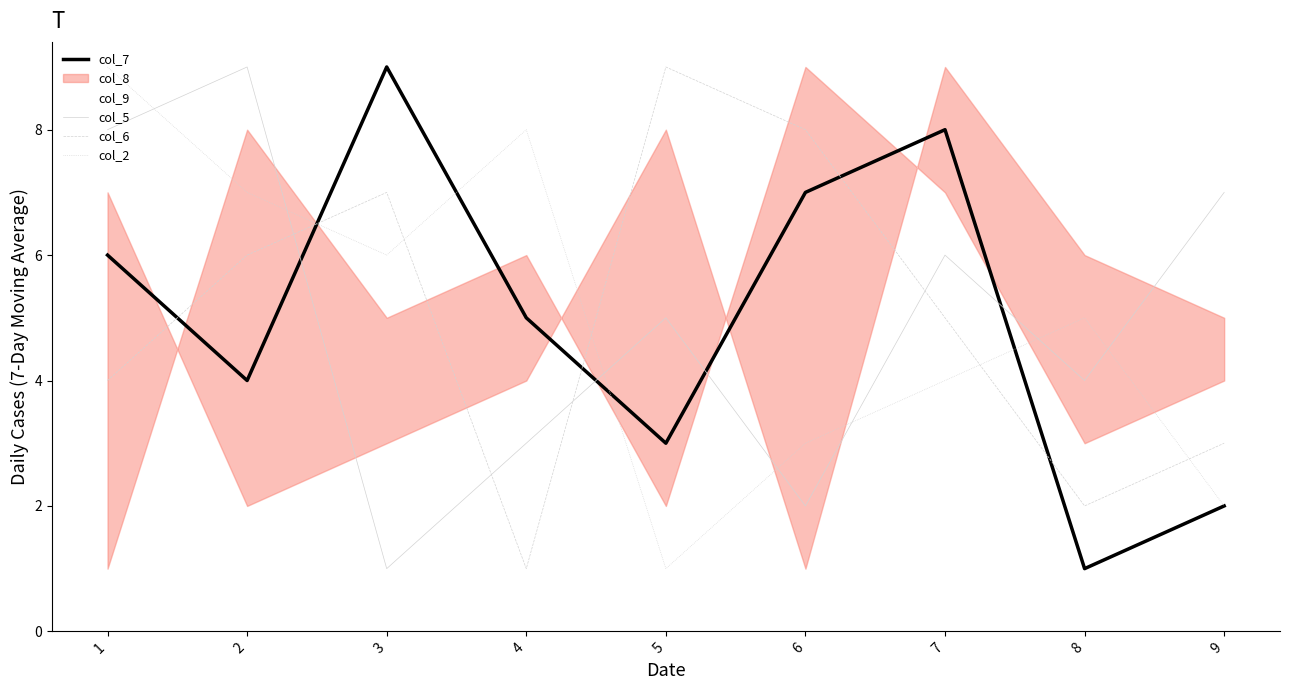

At which label does col_9 first exceed 5?

2